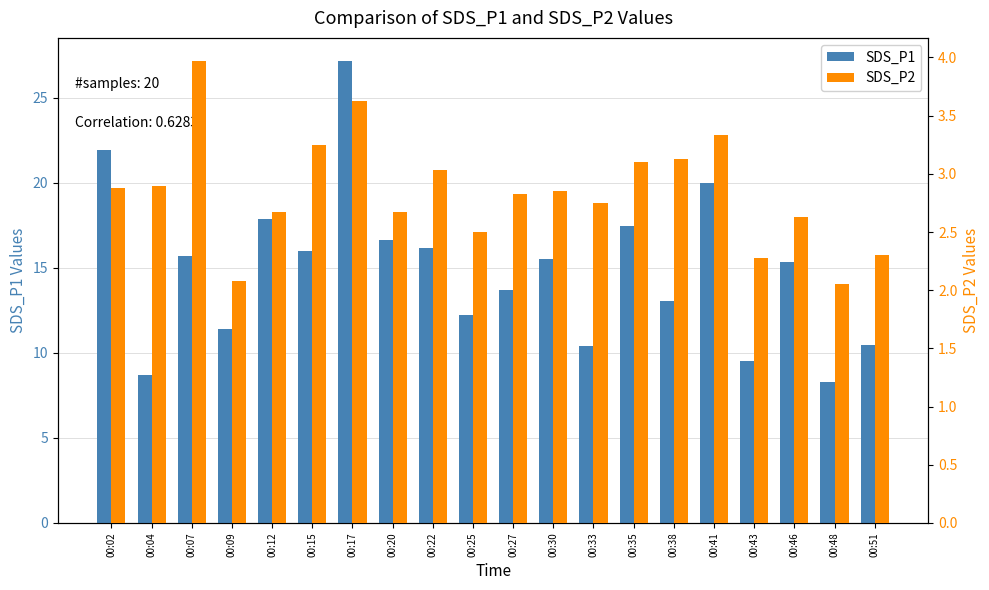

At how many categories does at least one series exceed 17?

5